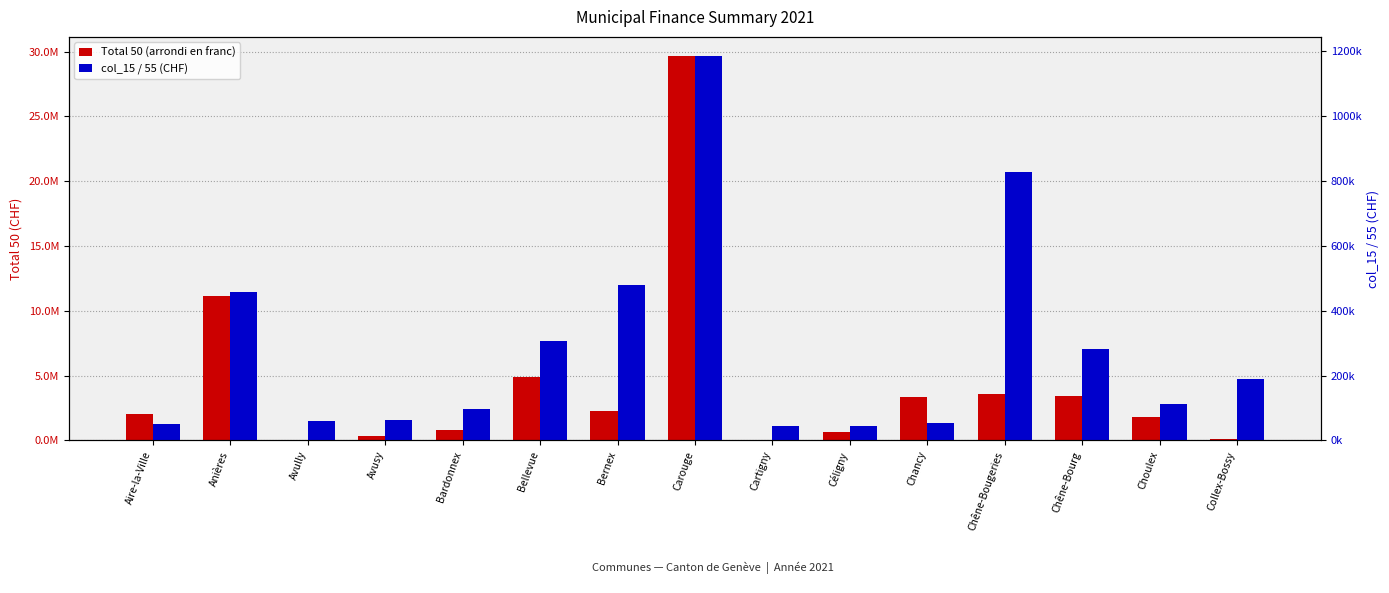

List the labels in order of Total 50 (arrondi en franc) value, smallest first.

Avully, Cartigny, Collex-Bossy, Avusy, Céligny, Bardonnex, Choulex, Aire-la-Ville, Bernex, Chancy, Chêne-Bourg, Chêne-Bougeries, Bellevue, Anières, Carouge